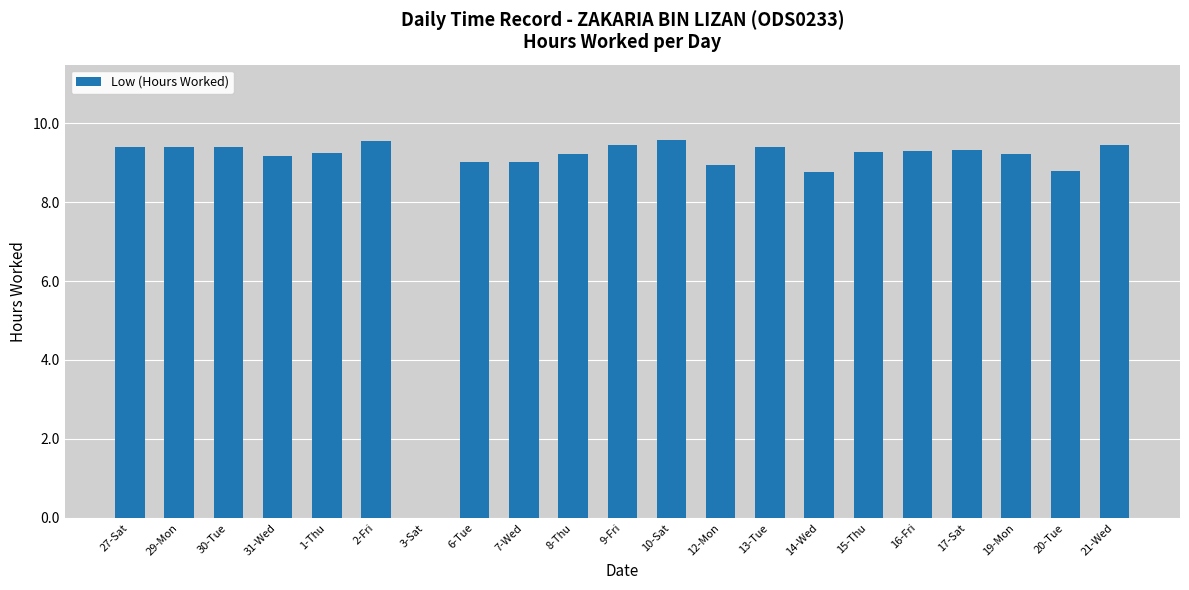

What is the greatest value displayed?

9.6